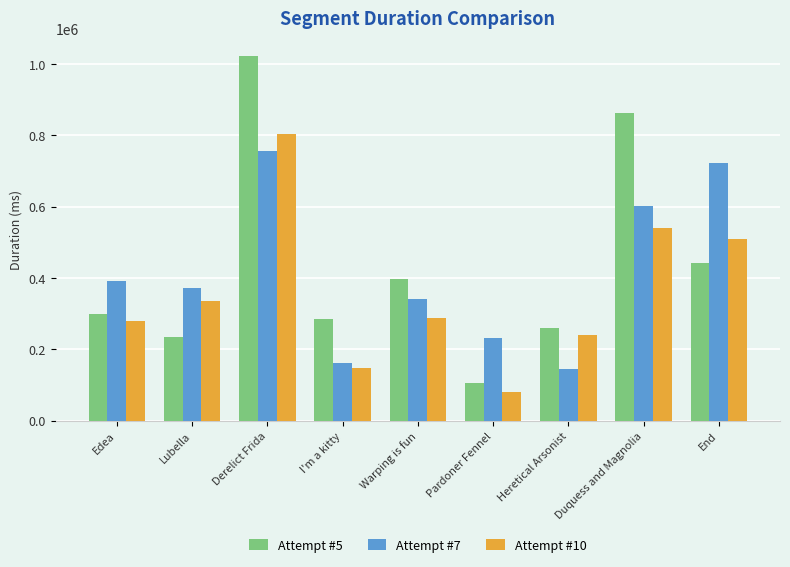

How many data points does each series have?

9